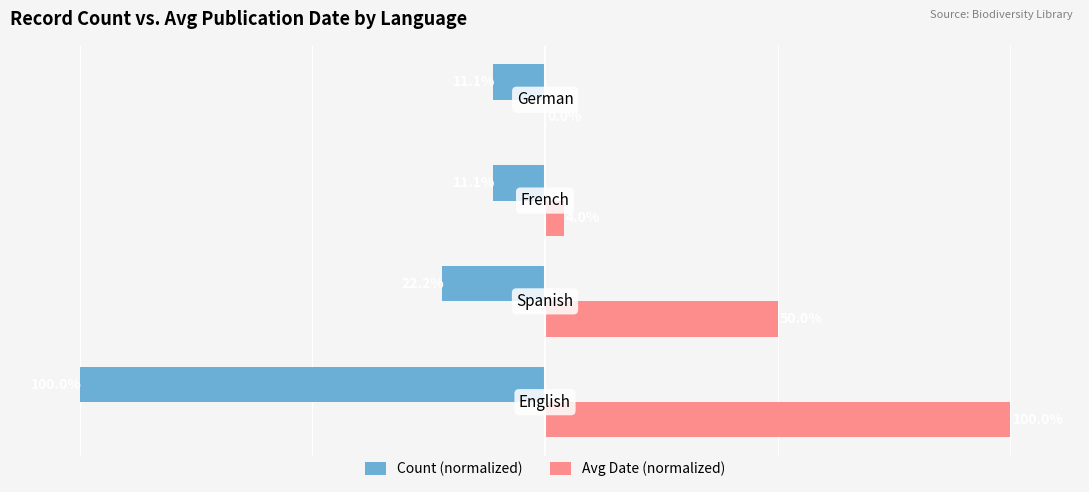

What are all the series names shown in the legend?

Count (normalized), Avg Date (normalized)